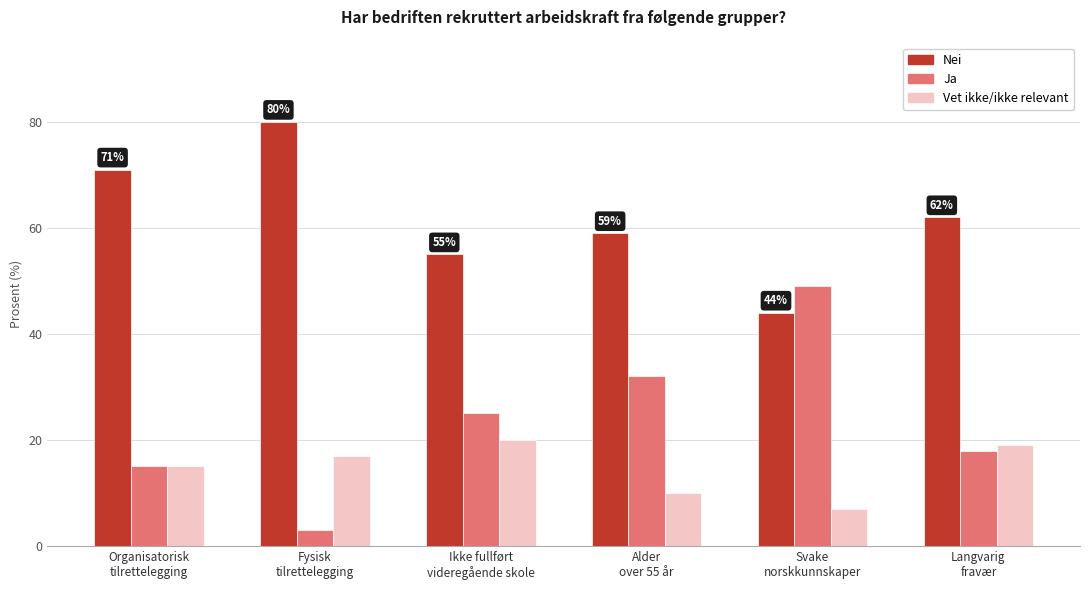

What is the difference between the maximum and minimum values in the Nei series?

36